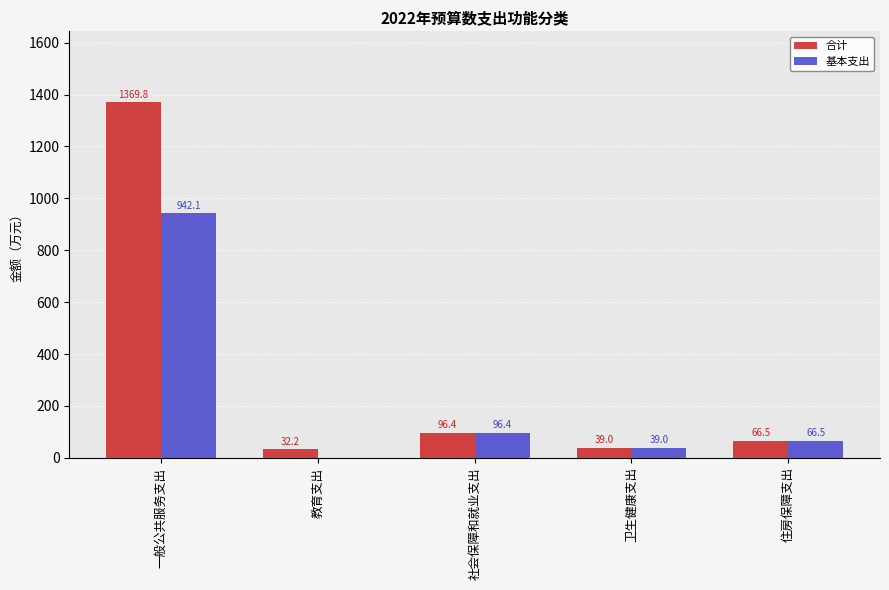

The 基本支出 series shows 44.6 at 社会保障和就业支出. True or false?

False